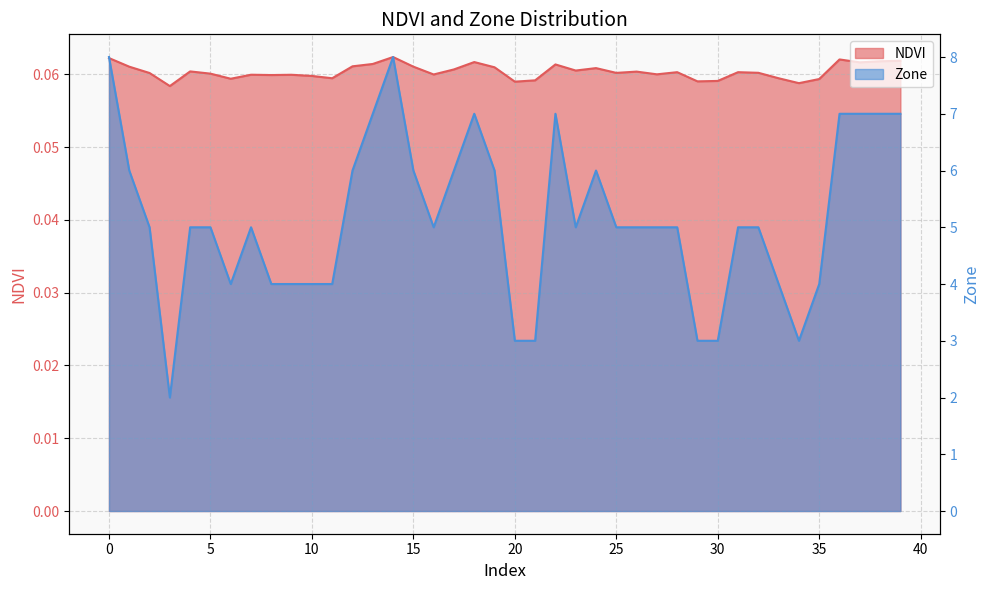

What is the value of the NDVI point at the 16th from the left?

0.1